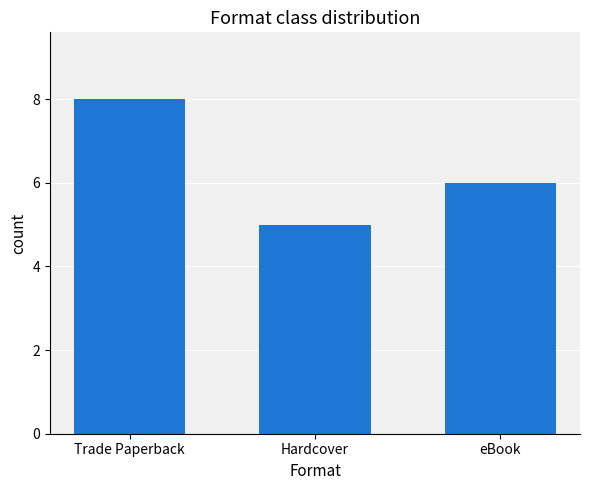

Reading left to right, transcribe all the data shown in this chart.

Trade Paperback=8	Hardcover=5	eBook=6